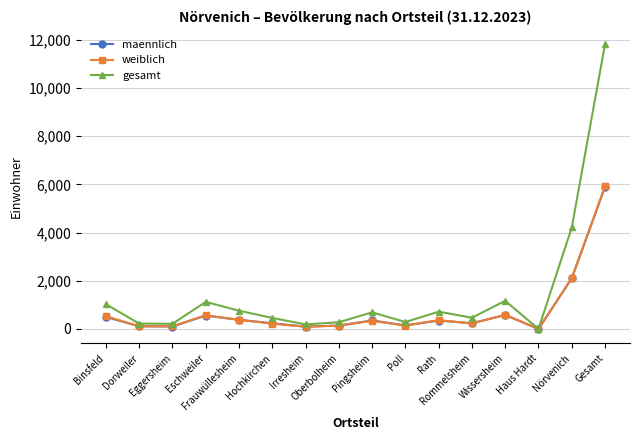

Which series has the widest spread of values?

gesamt